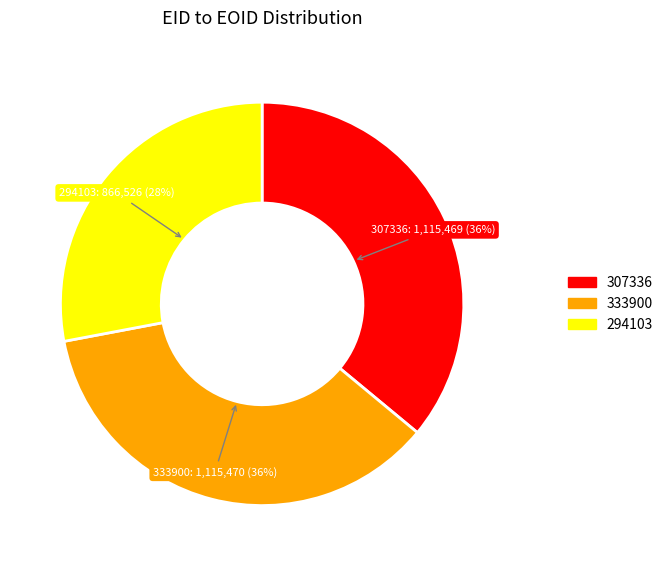

The 333900 slice represents 36% of the pie. True or false?

True